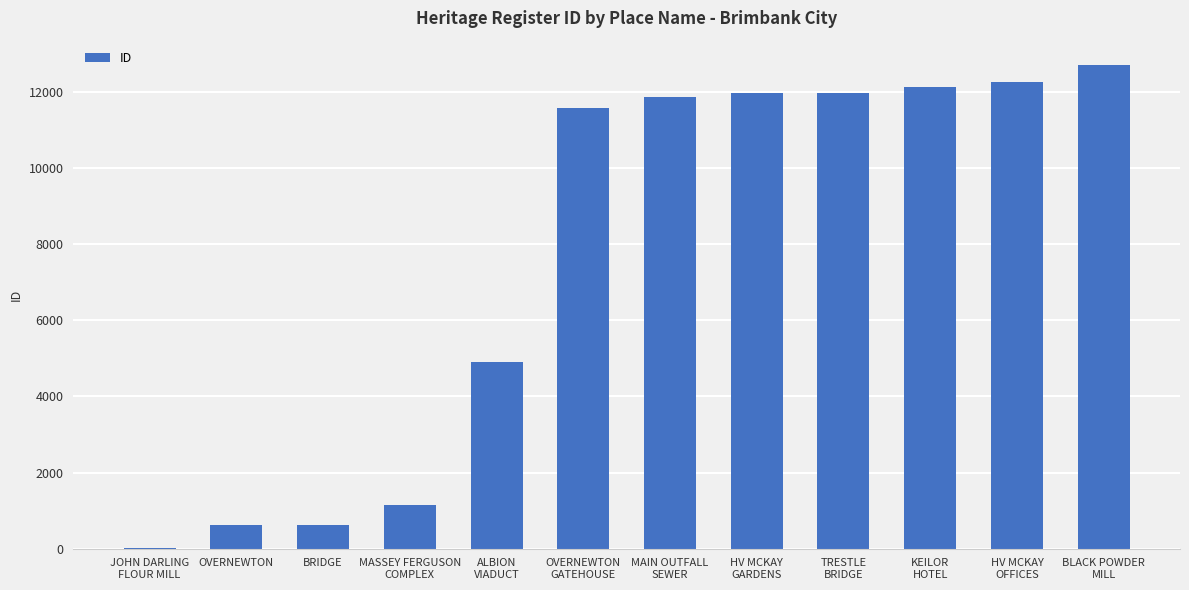

What is the maximum value shown in the chart?

12712